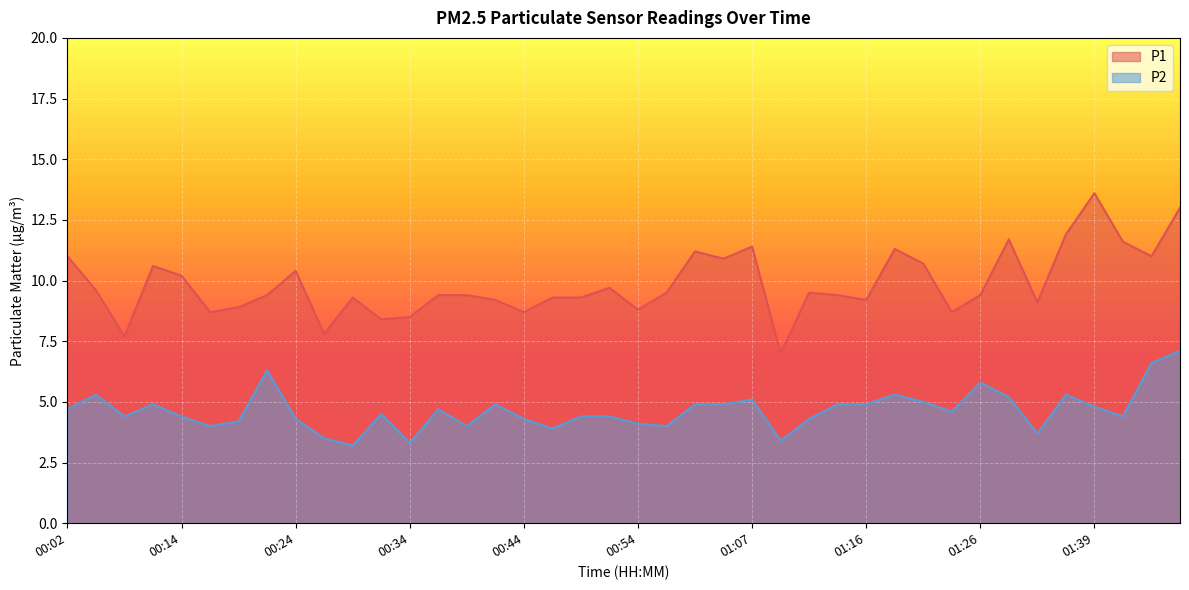

What is the difference between the maximum and minimum values in the P2 series?

3.9